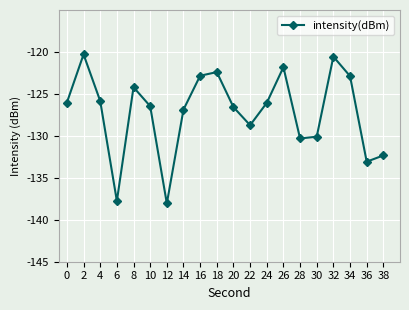

What is the change in value from 0 to 38?

-6.3